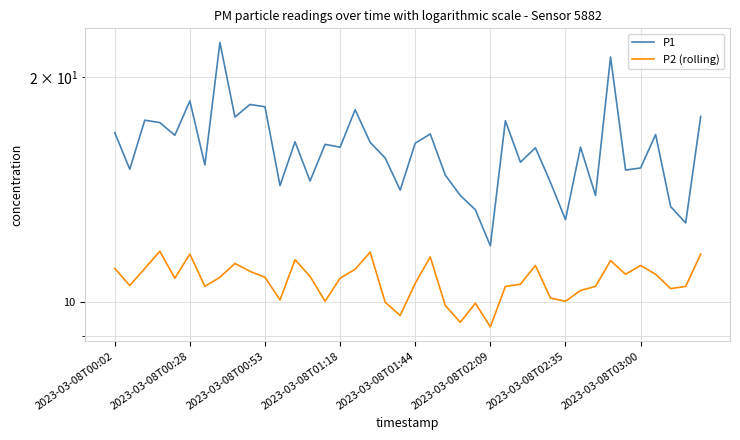

Is this an area chart (filled region under the line)?

No